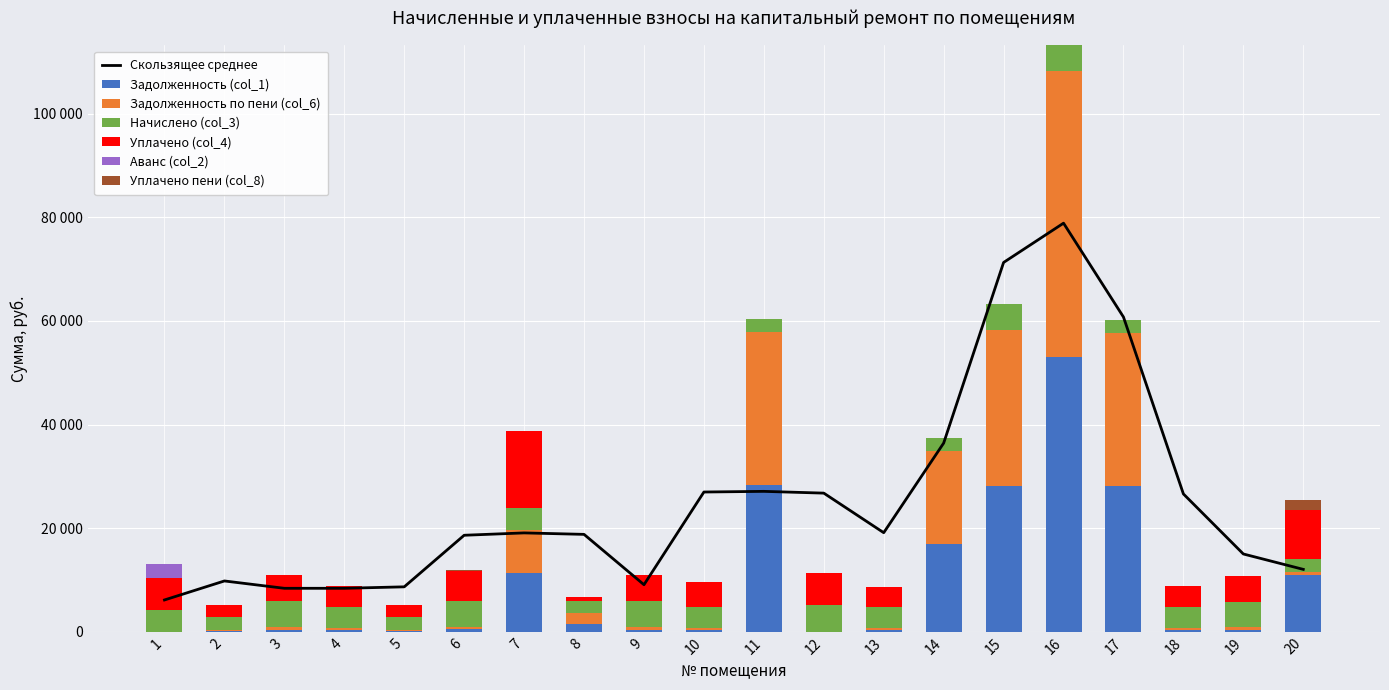

Reading right to left, extract all data points from this chart.

Задолженность (col_1): 20=11038.6	19=414.9	18=344.3	17=28222.2	16=53024.9	15=28201.2	14=16976.6	13=343.7	12=0.0	11=28340.5	10=343.7	9=424.8	8=1454.8	7=11378.2	6=437.0	5=202.5	4=343.7	3=424.9	2=202.5	1=0.0
Задолженность по пени (col_6): 20=487.6	19=414.9	18=344.3	17=29416.0	16=55188.3	15=29974.6	14=17963.9	13=343.7	12=0.0	11=29517.5	10=343.7	9=424.6	8=2105.6	7=8348.2	6=424.9	5=202.5	4=343.7	3=424.9	2=202.5	1=0.0
Начислено (col_3): 20=2493.5	19=4979.0	18=4131.8	17=2493.5	16=4979.0	15=5098.9	14=2429.5	13=4123.9	12=5098.9	11=2429.5	10=4123.9	9=5098.9	8=2453.5	7=4123.9	6=5098.9	5=2429.5	4=4123.9	3=5098.9	2=2429.5	1=4123.9
Уплачено (col_4): 20=9444.5	19=4936.7	18=4096.7	17=0.0	16=0.0	15=0.0	14=0.0	13=3780.3	12=6225.0	11=0.0	10=4706.0	9=5055.9	8=592.5	7=14915.3	6=5818.6	5=2408.9	4=4088.8	3=5055.5	2=2408.9	1=6268.1
Аванс (col_2): 20=0.0	19=0.0	18=0.0	17=0.0	16=0.0	15=0.0	14=0.0	13=0.0	12=45.1	11=0.0	10=0.0	9=0.0	8=0.0	7=0.0	6=0.0	5=0.0	4=0.0	3=0.0	2=0.0	1=2755.5
Уплачено пени (col_8): 20=1894.9	19=0.0	18=0.0	17=0.0	16=0.0	15=0.0	14=0.0	13=0.0	12=15.3	11=0.0	10=93.8	9=0.0	8=0.7	7=0.0	6=73.3	5=0.0	4=0.0	3=0.0	2=0.0	1=1.9